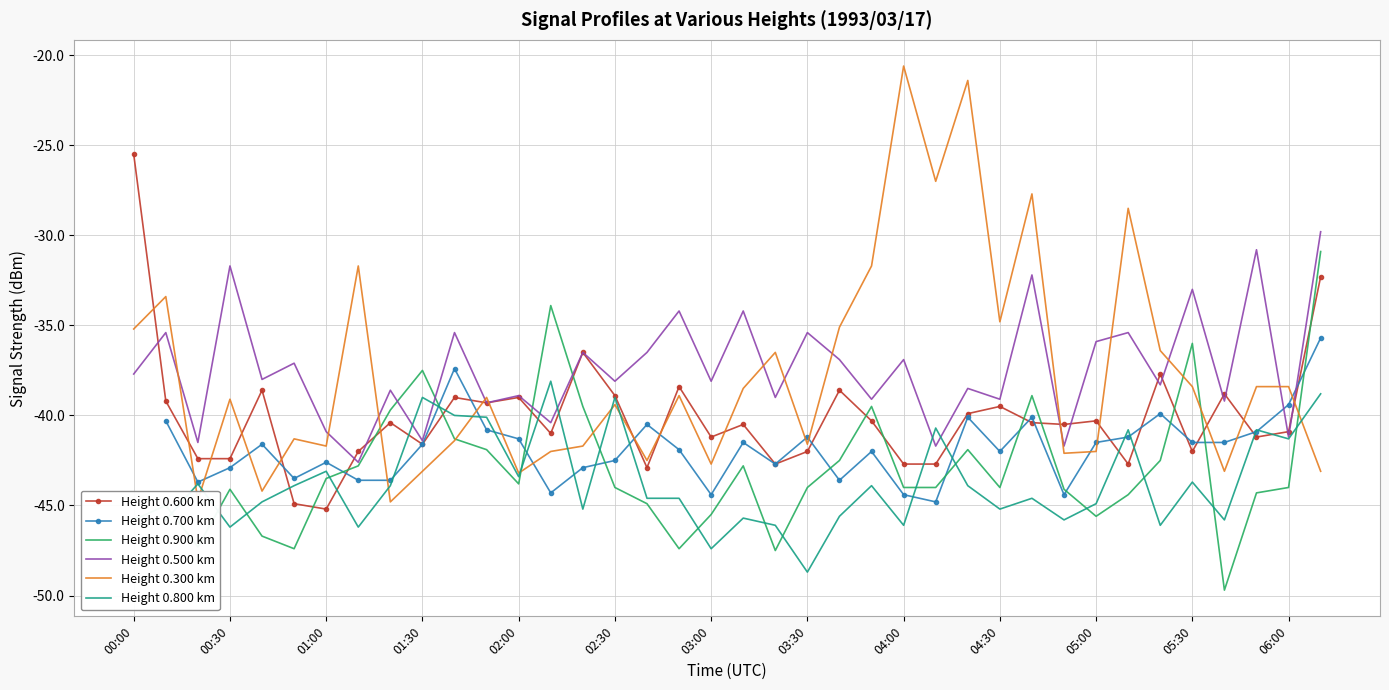

Where does the Height 0.600 km series first go above -40?

00:00